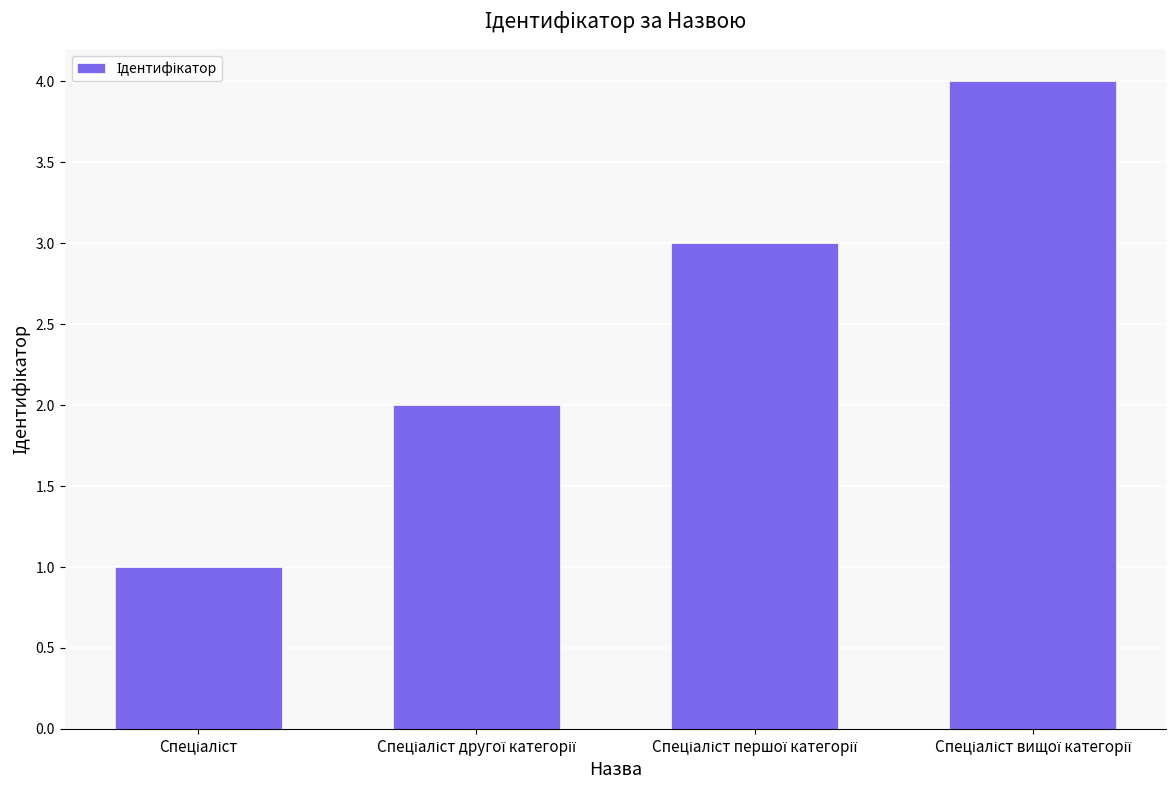

What is the greatest value displayed?

4